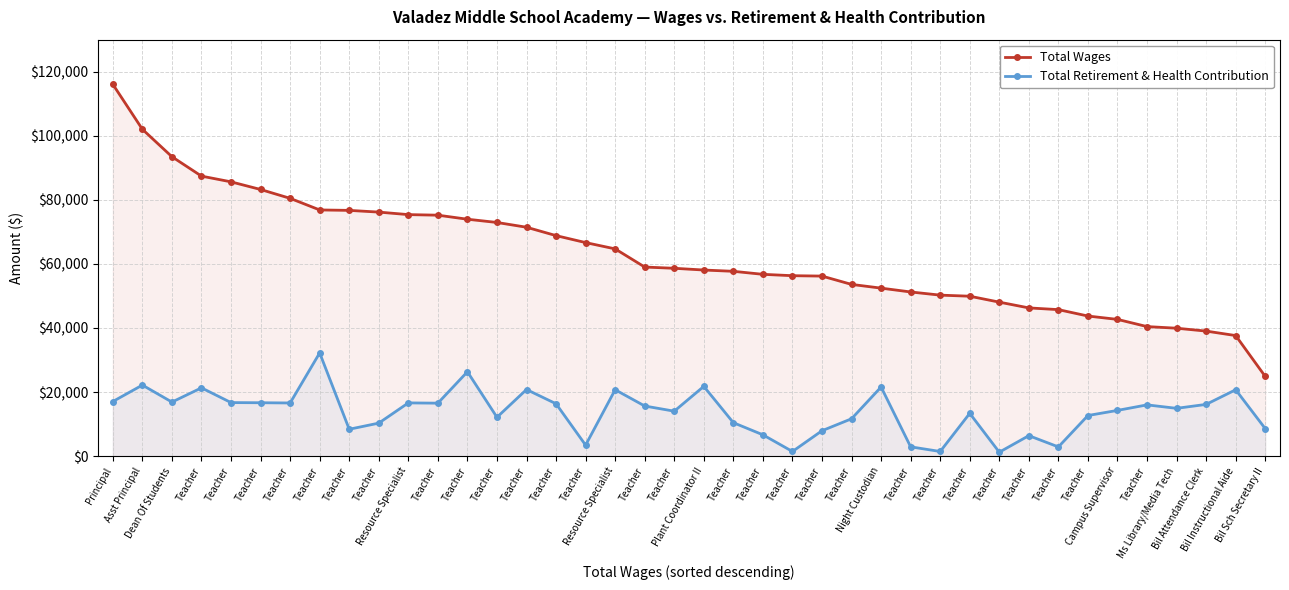

Which series has the widest spread of values?

Total Wages